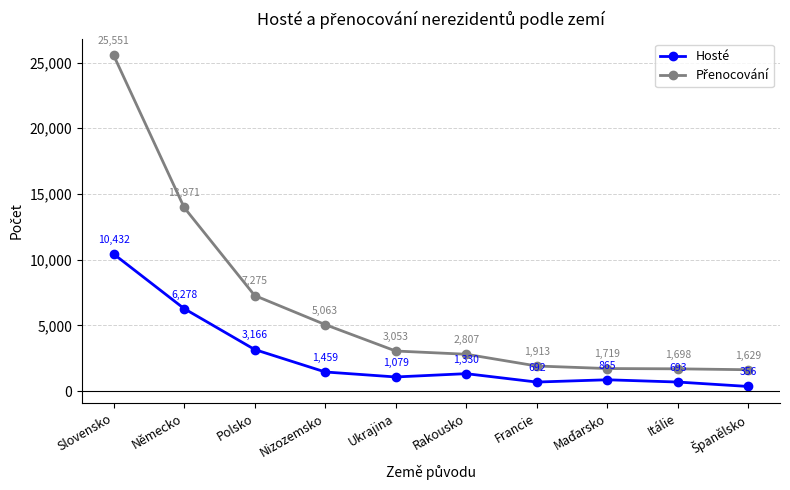

What is the difference between the second highest and minimum values in the Hosté series?

5922